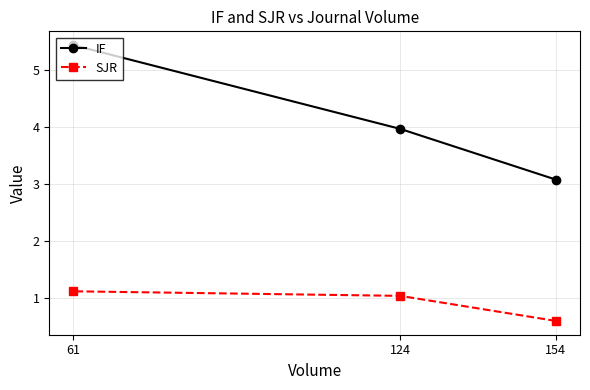

What is the difference between the maximum and minimum values in the SJR series?

0.5